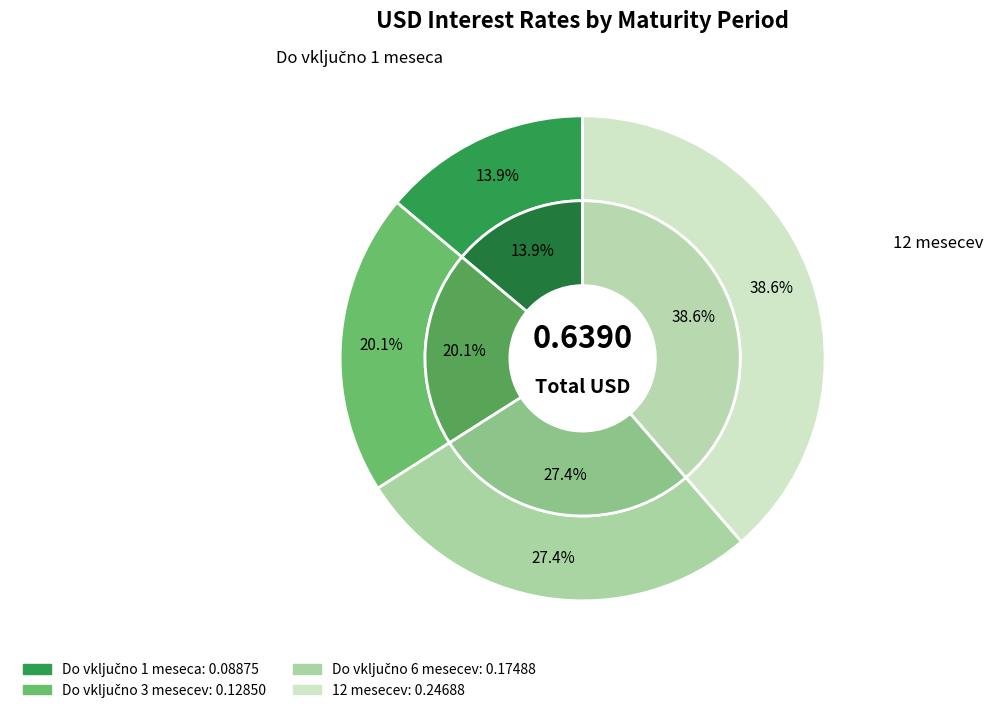

Which category has the biggest portion of the pie?

12 mesecev